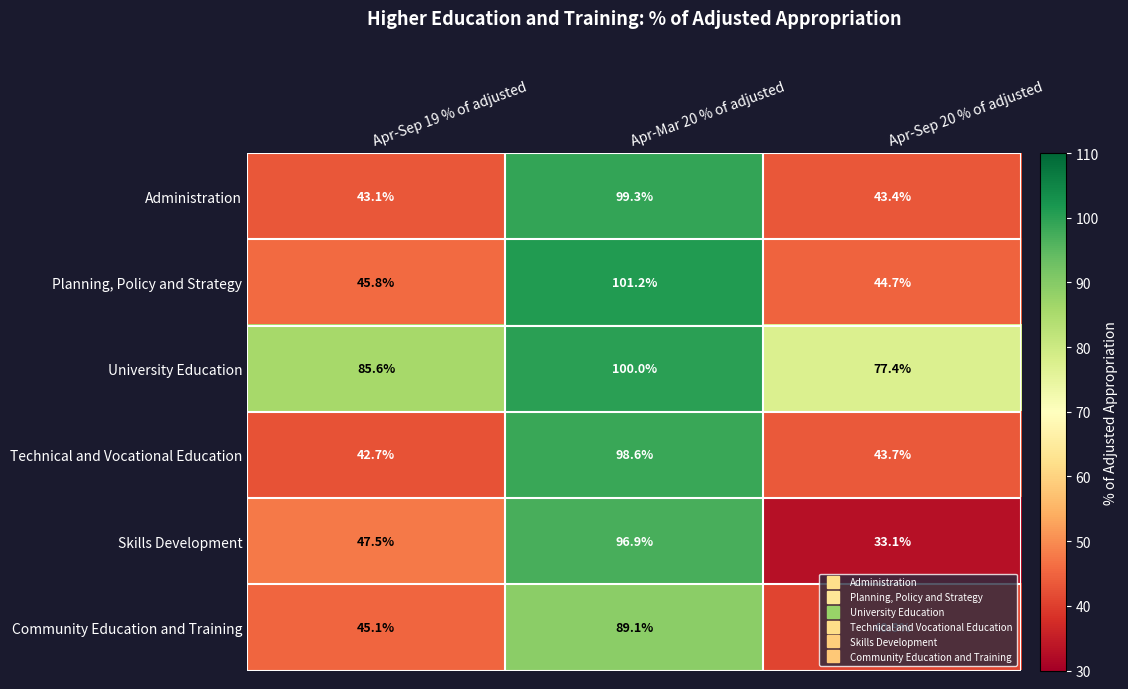

Rank the series at Apr-Sep 19 % of adjusted from highest to lowest value.

University Education, Skills Development, Planning, Policy and Strategy, Community Education and Training, Administration, Technical and Vocational Education